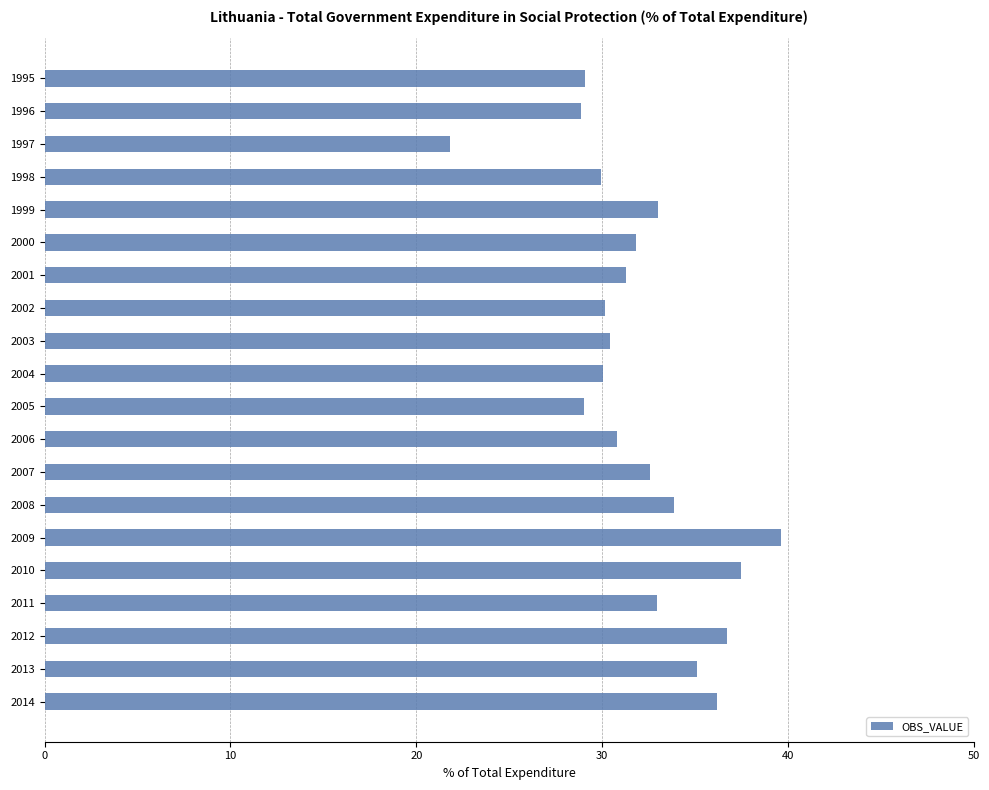

The chart shows a value of 45.1 at 1998. True or false?

False